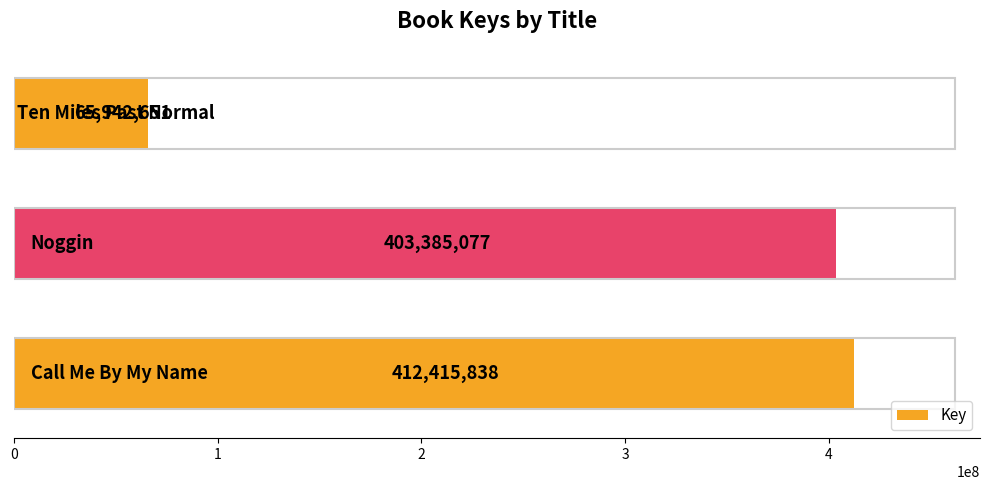

Are the bars grouped side by side (vs. stacked)?

No